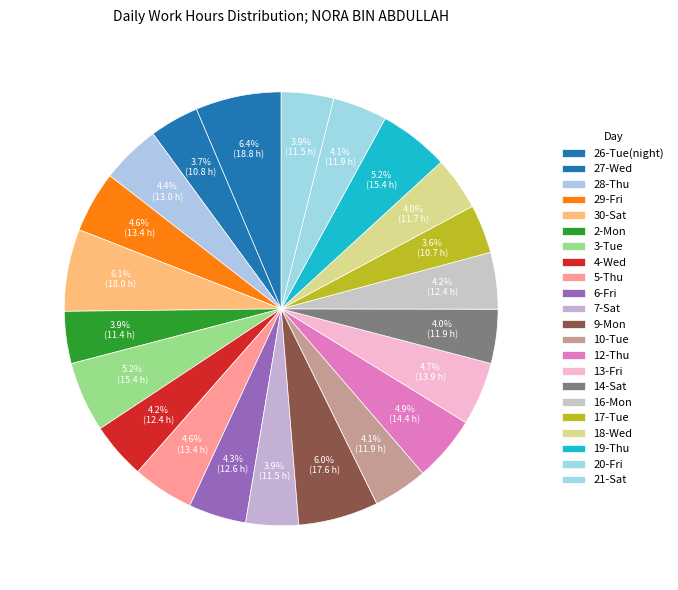

True or false: 9-Mon accounts for 18% of the total.

False